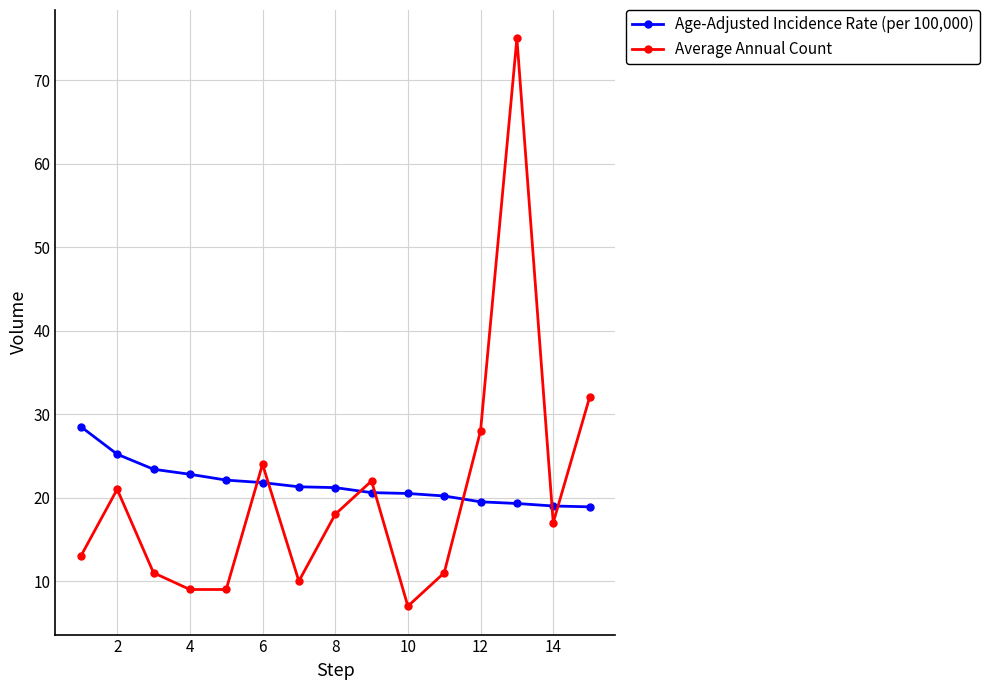

In Average Annual Count, how many points are higher than both neighbors (excluding endpoints)?

4